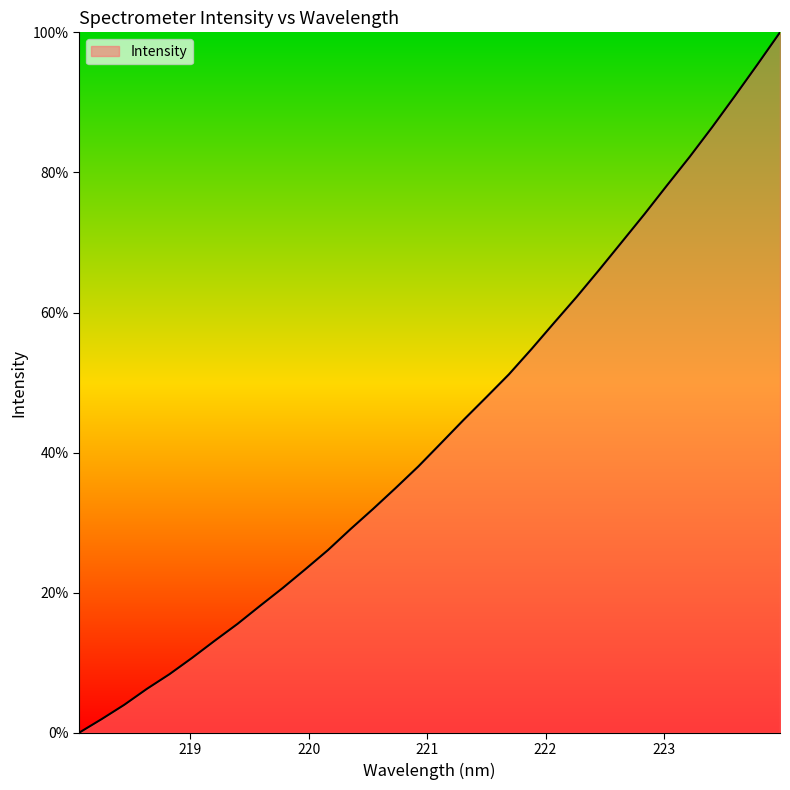

What is the maximum value shown in the chart?

100.0